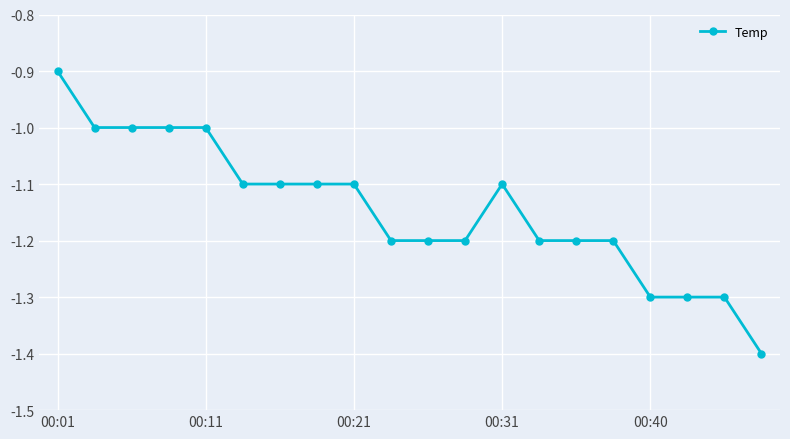

What is the difference between the maximum and minimum values?

0.5